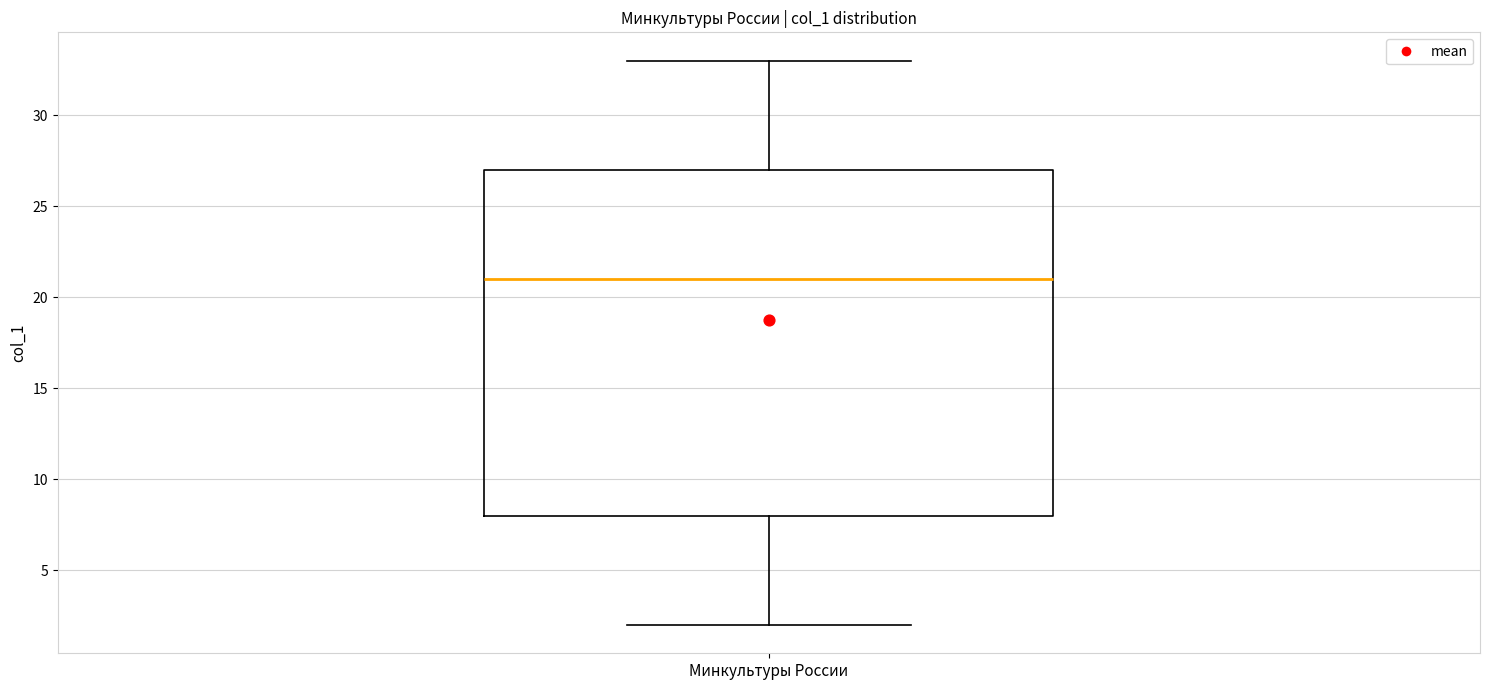

Transcribe this box plot: give where the median line is, the range the box spans, and where the two whiskers end, as read against the y-axis. The values are not printed on the chart, so give them approximately, as read against the axis.

median 21, box 8 to 27, whiskers 2 to 33